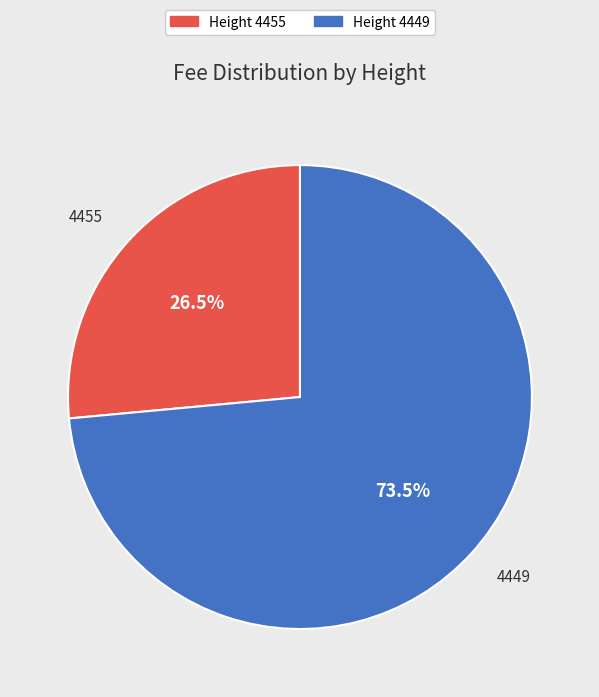

Does any single category account for the majority?

Yes